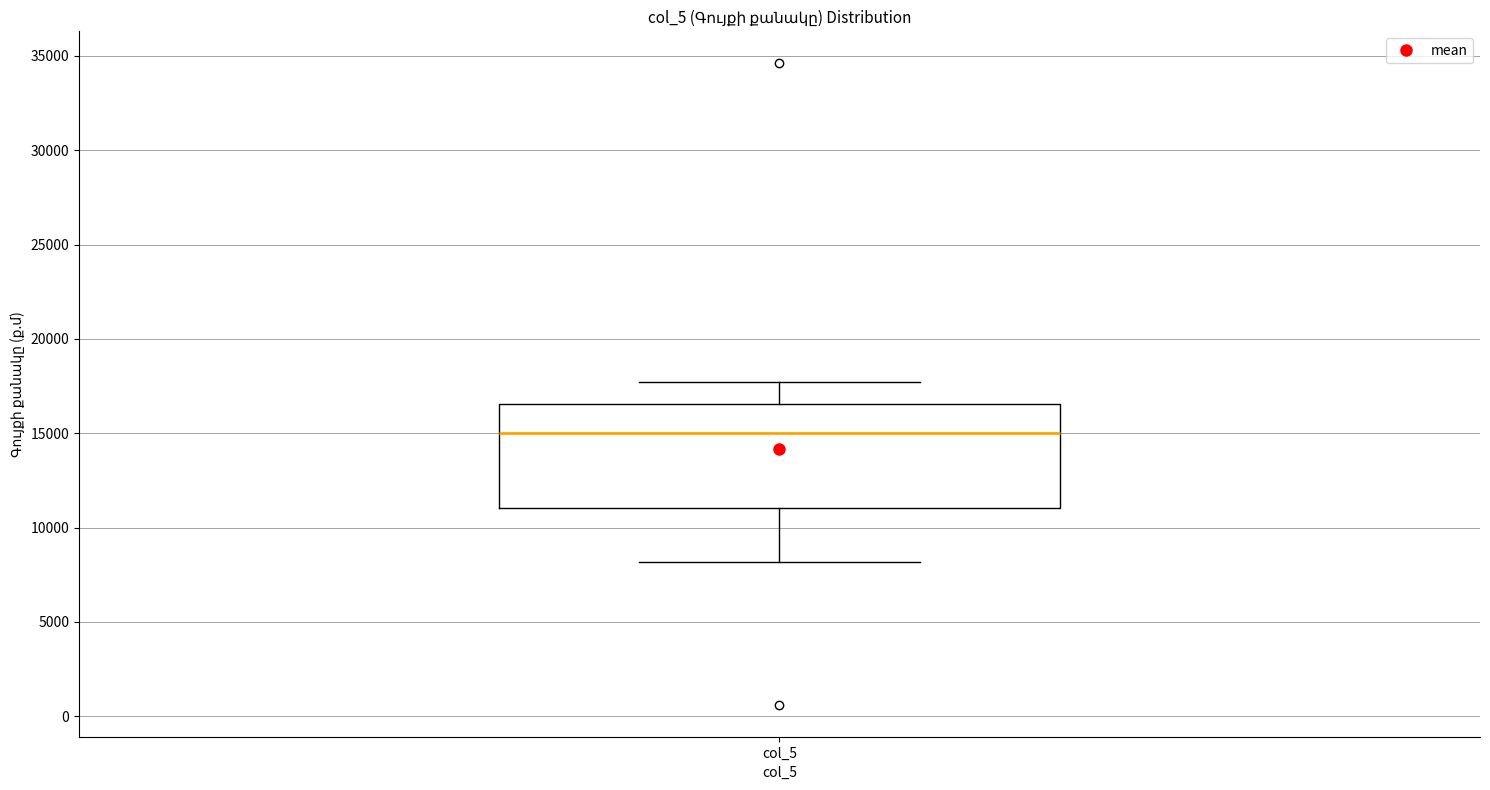

Transcribe this box plot: give where the median line is, the range the box spans, and where the two whiskers end, as read against the y-axis. The values are not printed on the chart, so give them approximately, as read against the axis.

median 15000, box 11000 to 16500, whiskers 8000 to 17500